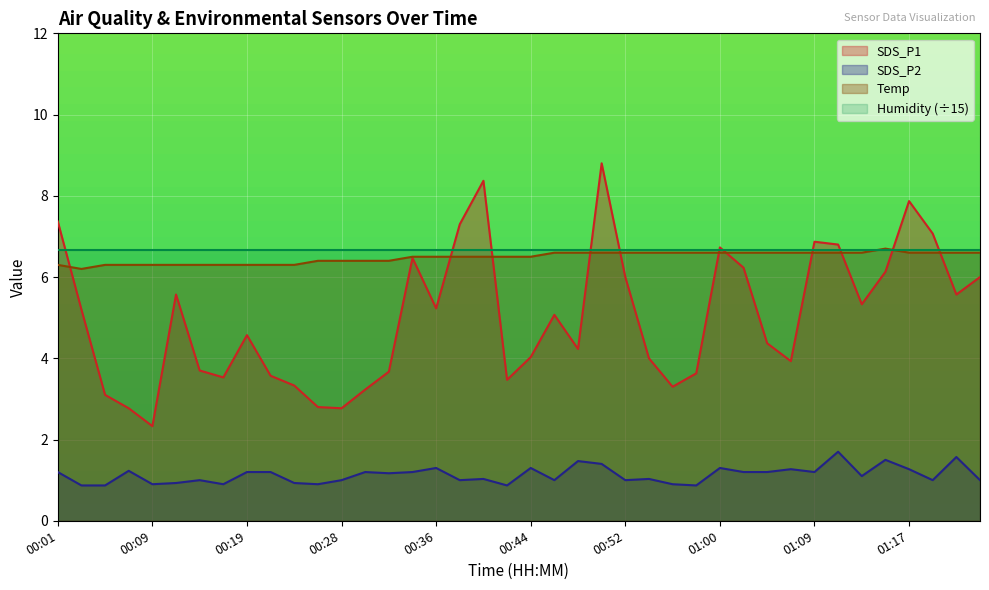

What is the minimum value for Temp?

6.2